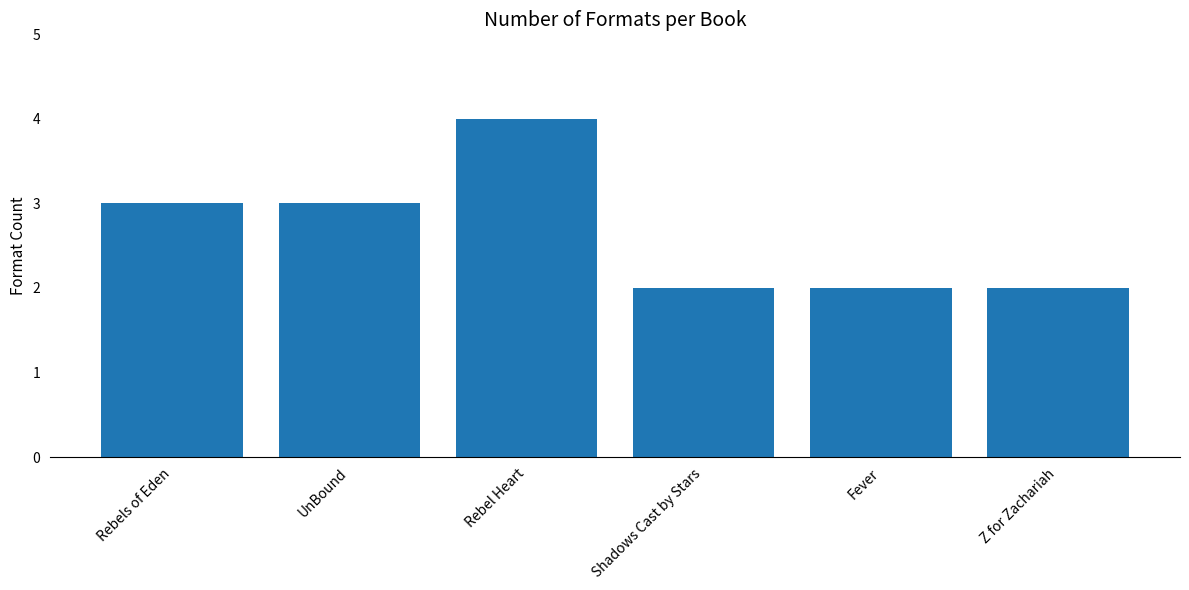

True or false: the data shows 2 at Fever.

True